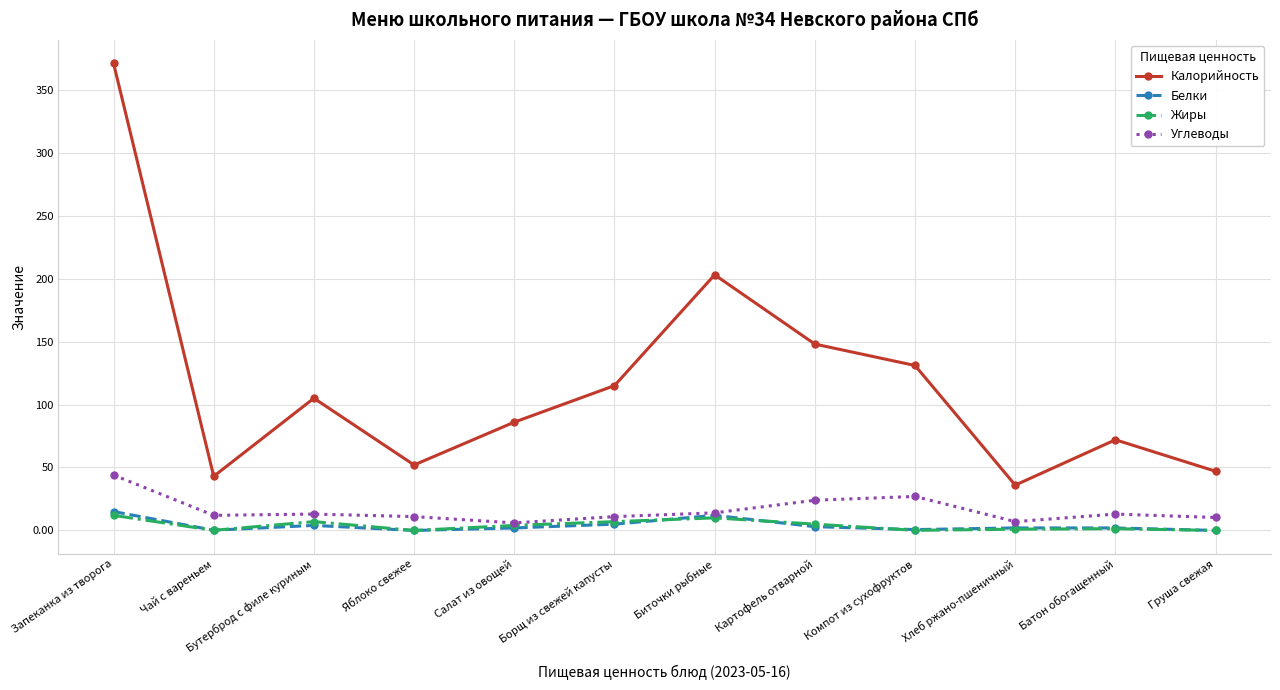

What is the sum of the Белки values at Борщ из свежей капусты and Бутерброд с филе куриным?

9.0